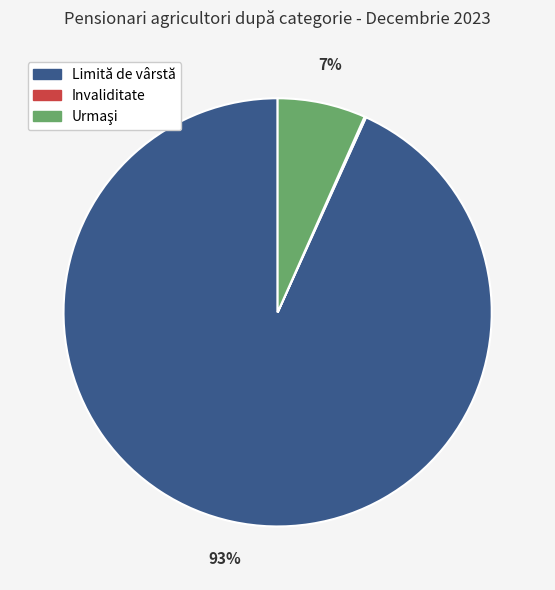

To the nearest percent, what is the average slice percentage?

33%